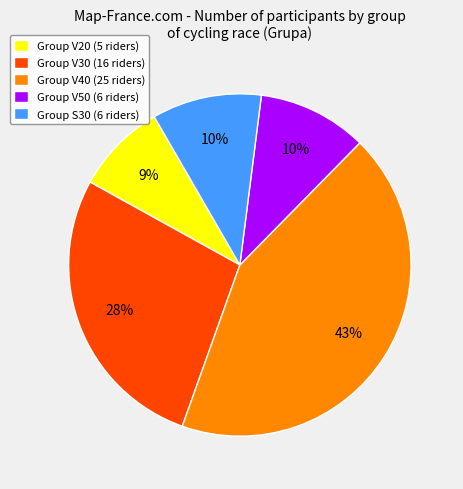

Which has a higher value, Group S30 (6 riders) or Group V20 (5 riders)?

Group S30 (6 riders)